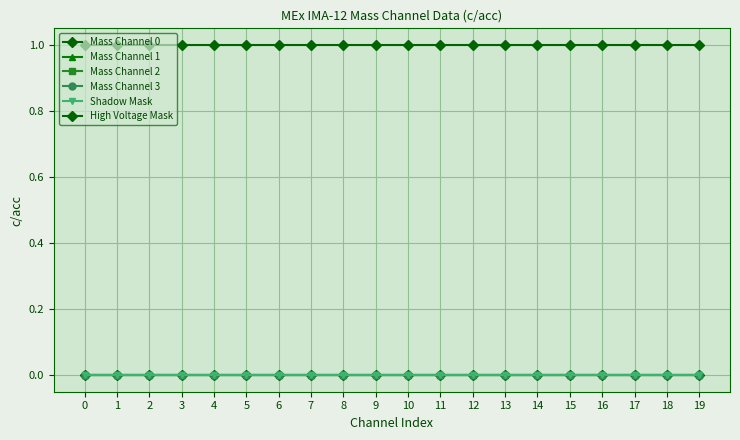

Which series changed the most between 8 and 15?

Mass Channel 0